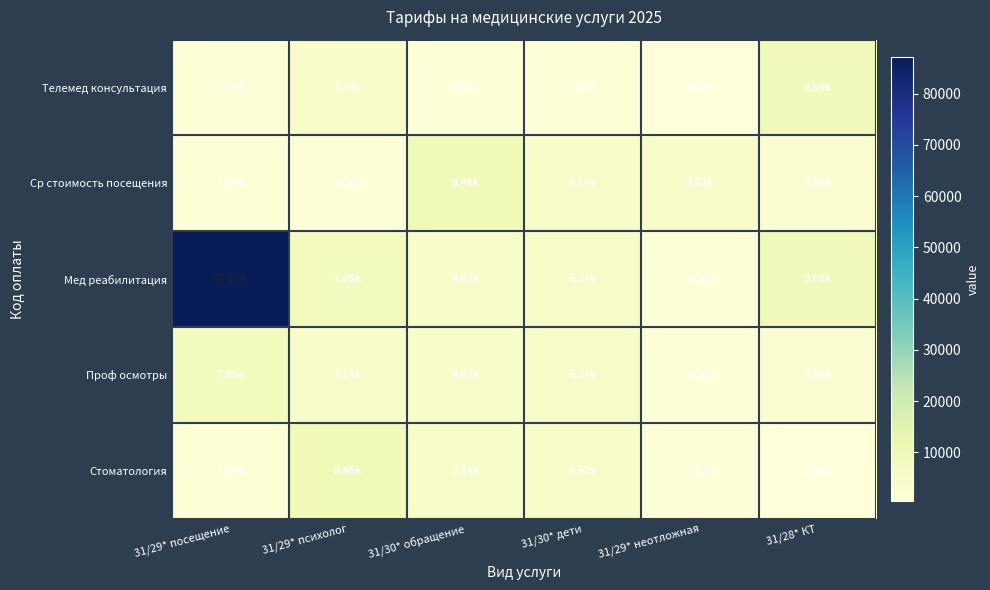

Between 31/30* обращение and 31/29* неотложная, which series saw the biggest shift?

Ср стоимость посещения